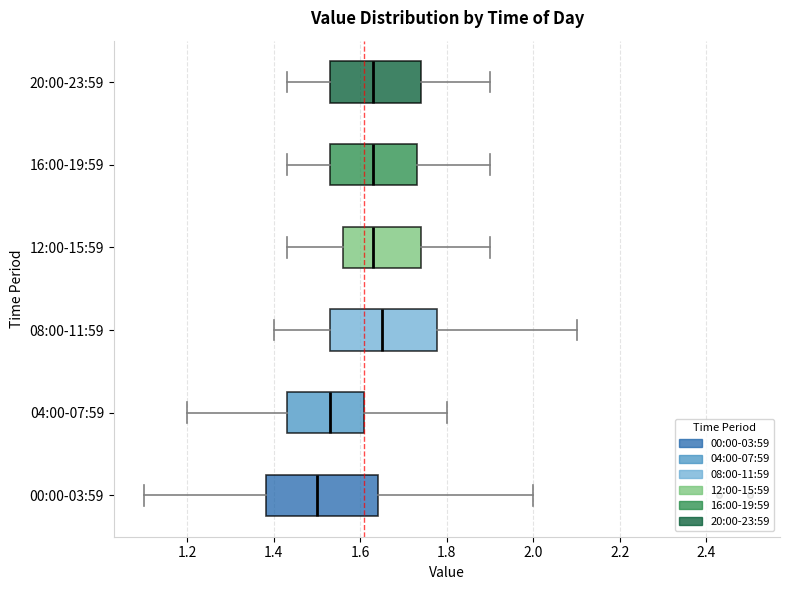

Where is the left edge of the box for 04:00-07:59 on the x-axis? The values are not printed on the chart, so give them approximately, as read against the axis.

1.44